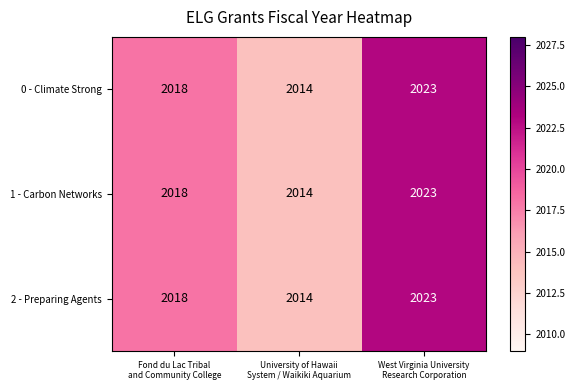

What is the difference between the maximum and minimum values in the 0 - Climate Strong series?

9